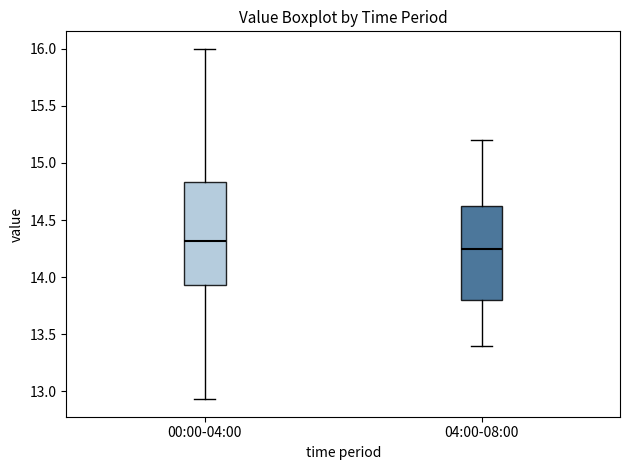

Which box has the highest median line?

00:00-04:00